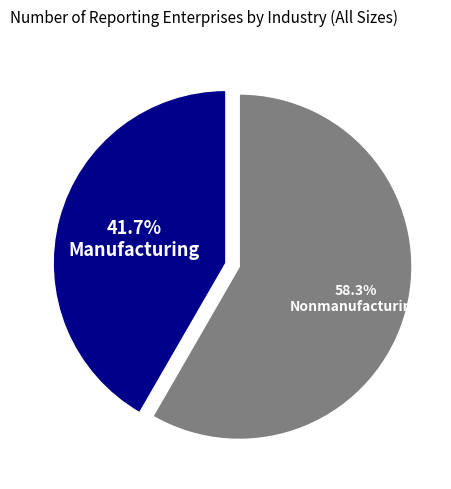

To the nearest percent, what percentage of the pie is Nonmanufacturing?

58%